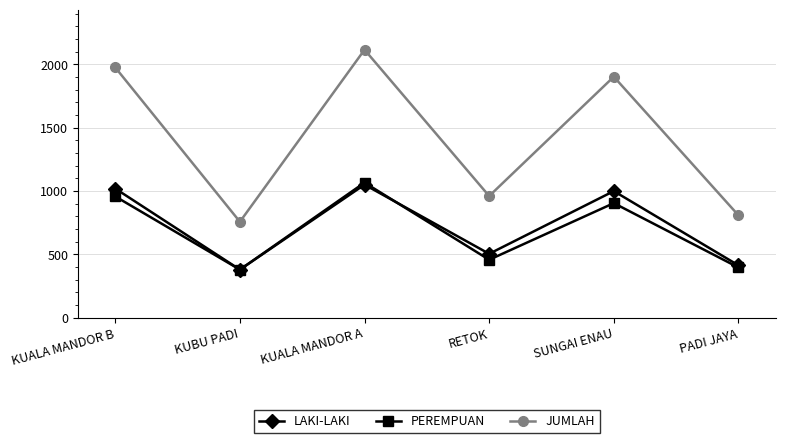

What is the value of the JUMLAH point at the 4th from the left?

959